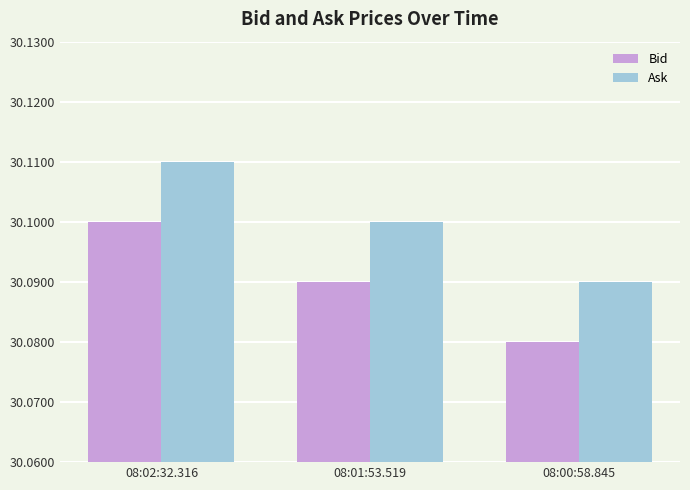

Count the Bid values in the range 30 to 31.

3